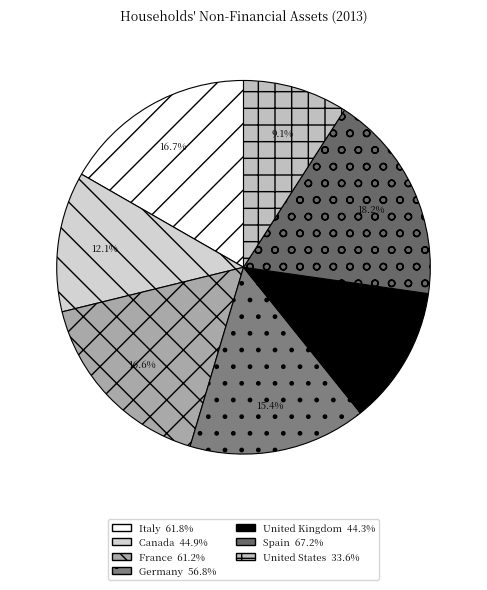

How many segments does this pie chart have?

7